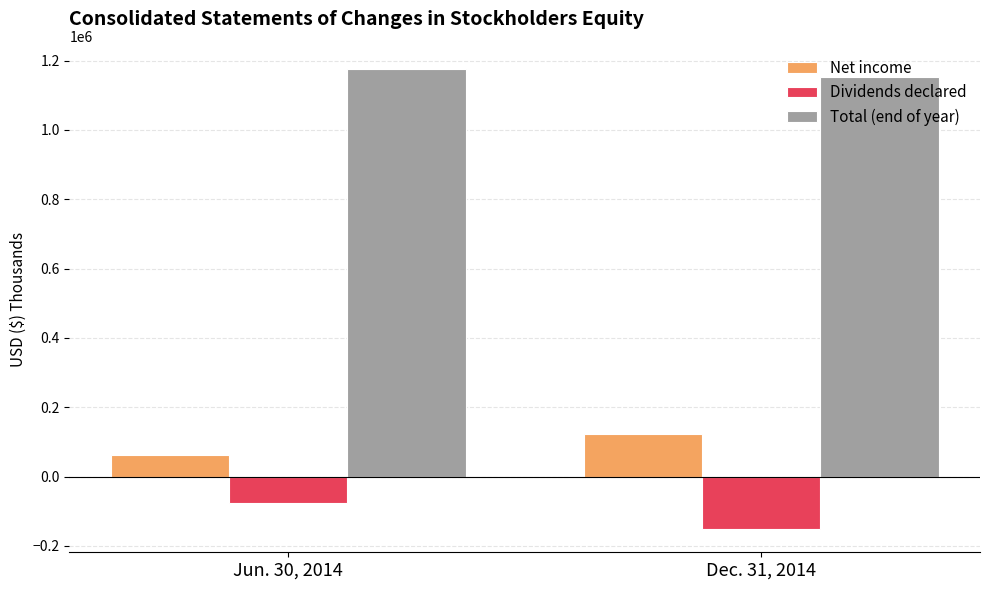

What is the difference between the maximum and minimum values in the Net income series?

59723